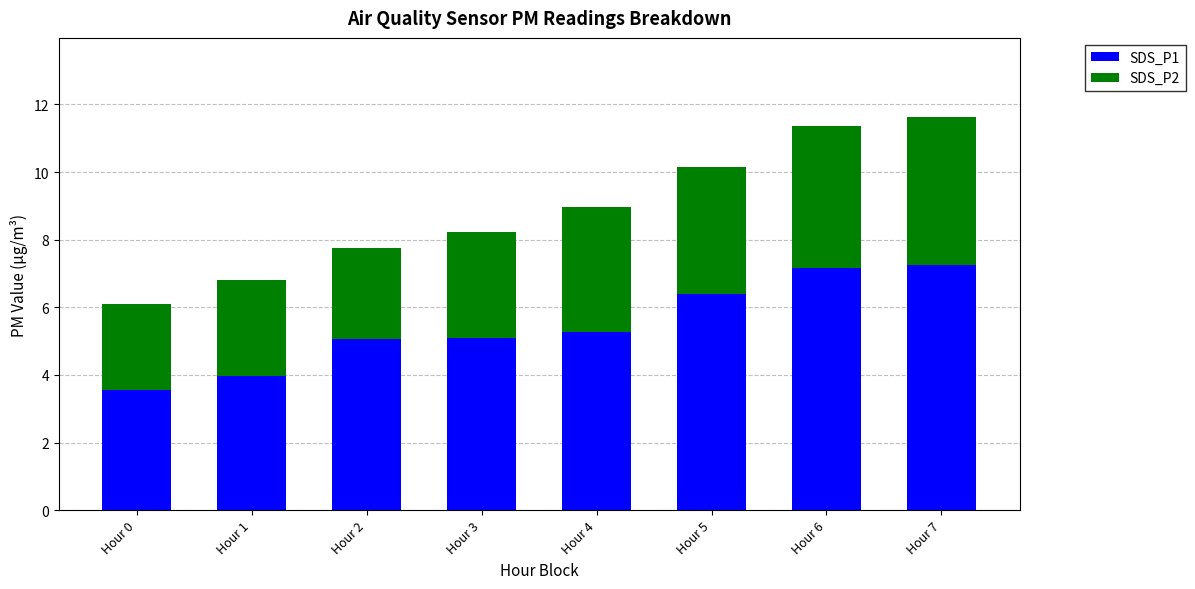

What is the total value across all series at Hour 1?

6.8